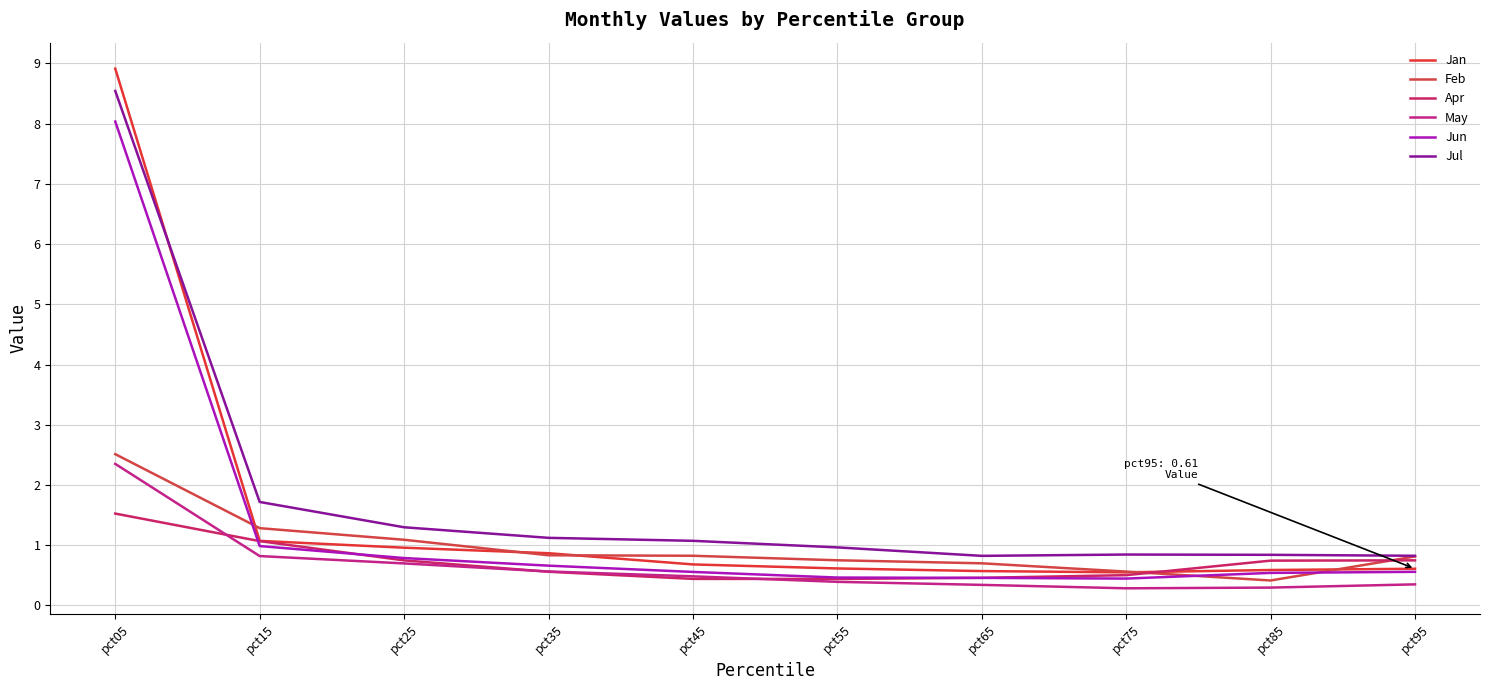

Is this an area chart (filled region under the line)?

No